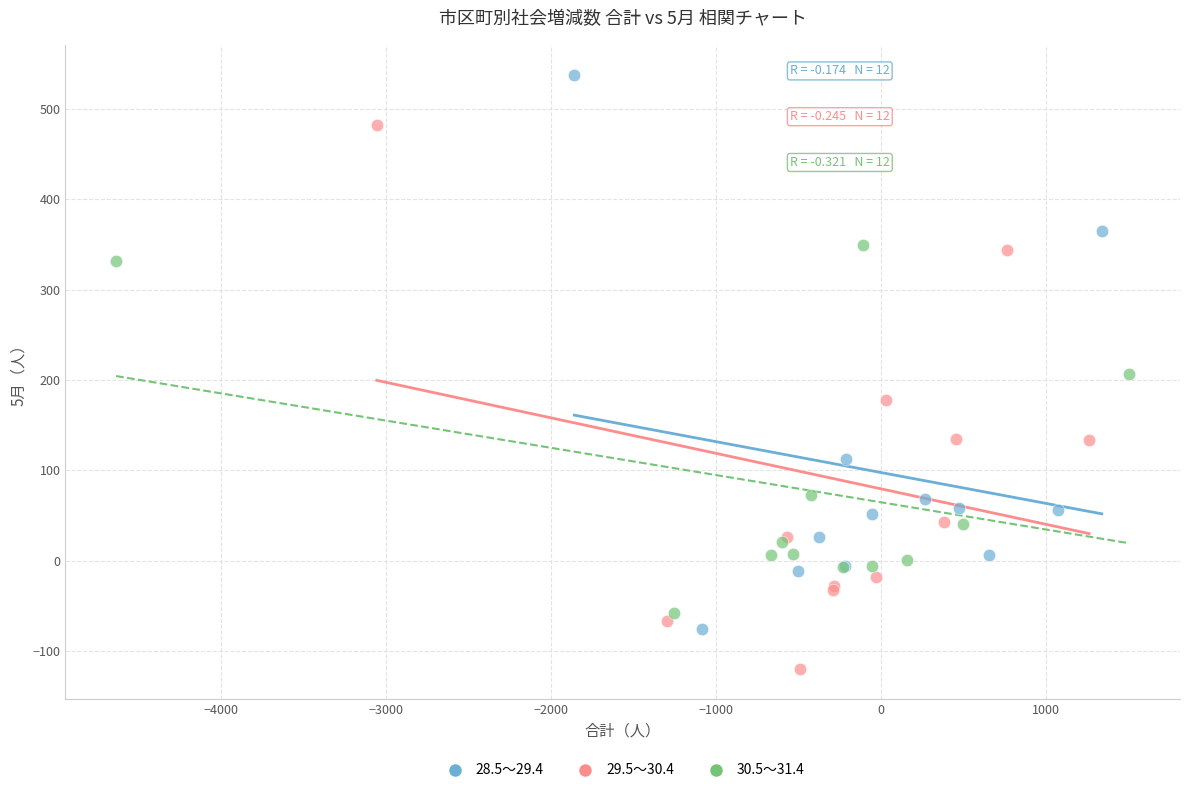

Which series reaches the minimum Y coordinate?

29.5～30.4